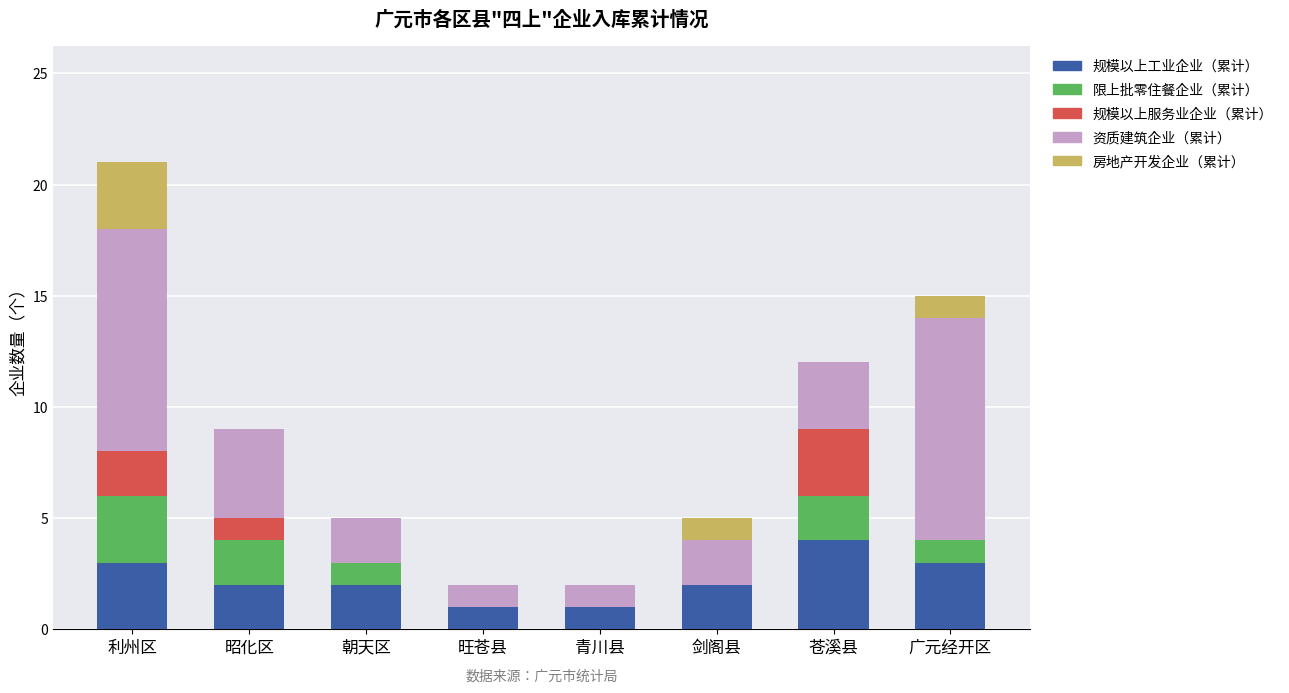

At which label does 规模以上工业企业（累计） reach its peak?

苍溪县